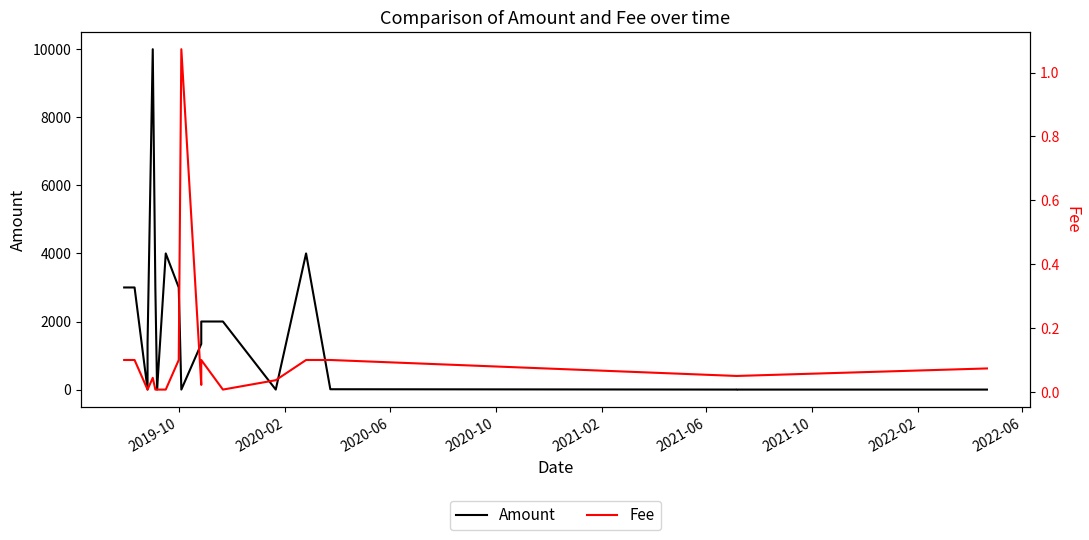

List the series in order of their peak value, lowest first.

Fee, Amount